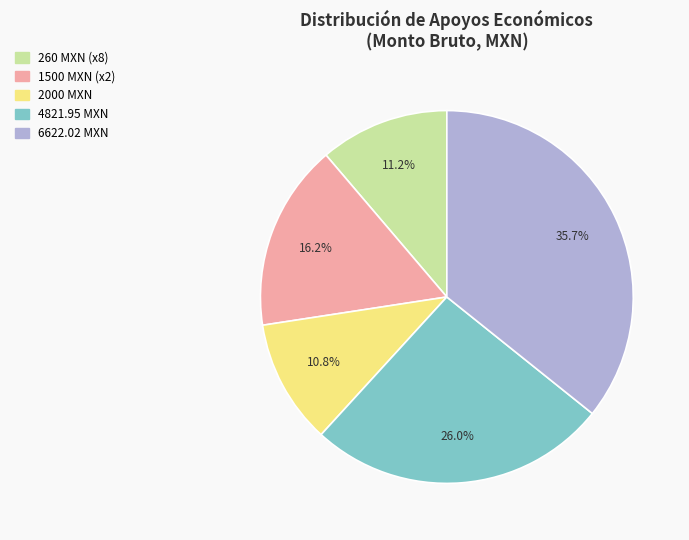

Is there any slice that represents more than half of the pie?

No